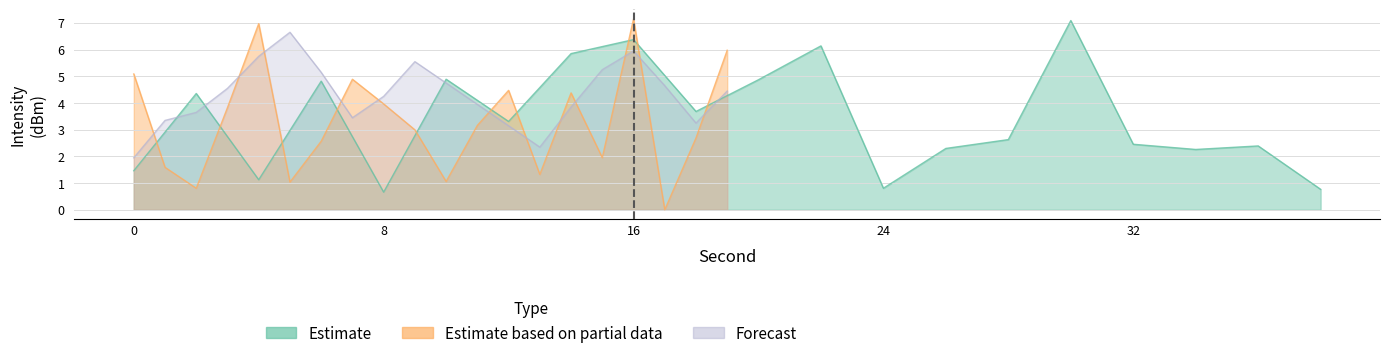

Between which two adjacent categories do Estimate and Estimate based on partial data first intersect?

0 and 2